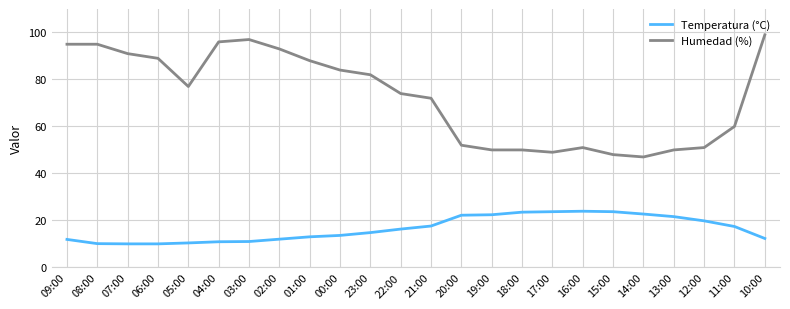

True or false: Humedad (%) has a value of 95.0 at 08:00.

True